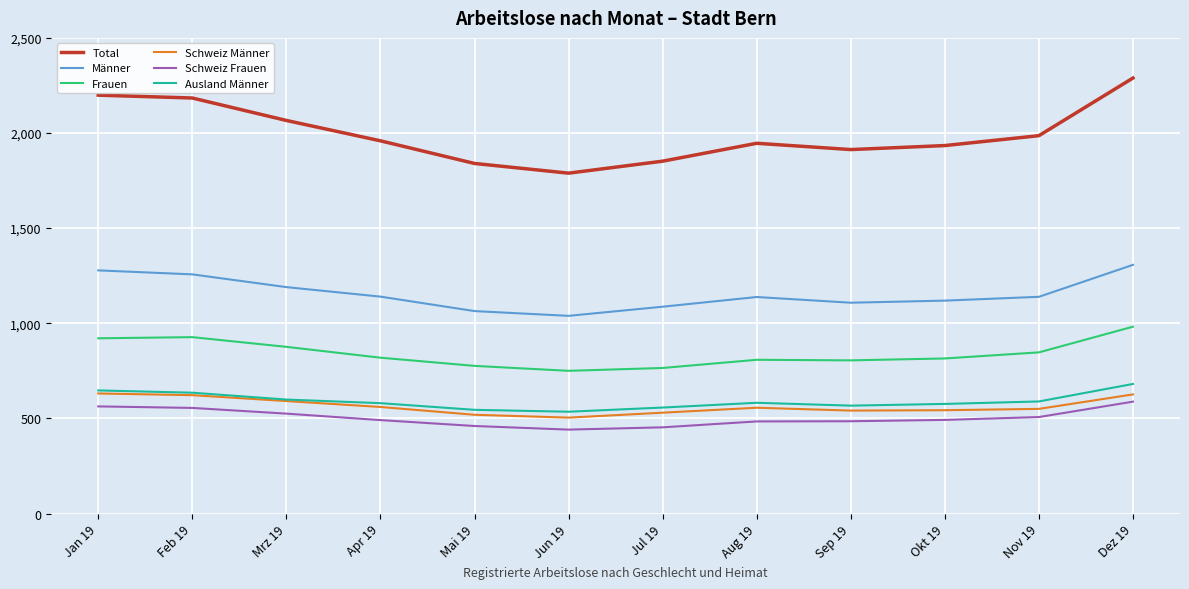

At which label does Total reach its minimum?

Jun 19